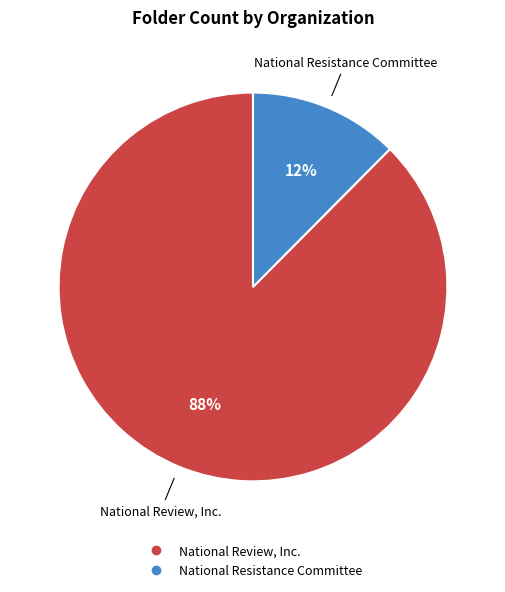

Between National Review, Inc. and National Resistance Committee, which is larger?

National Review, Inc.